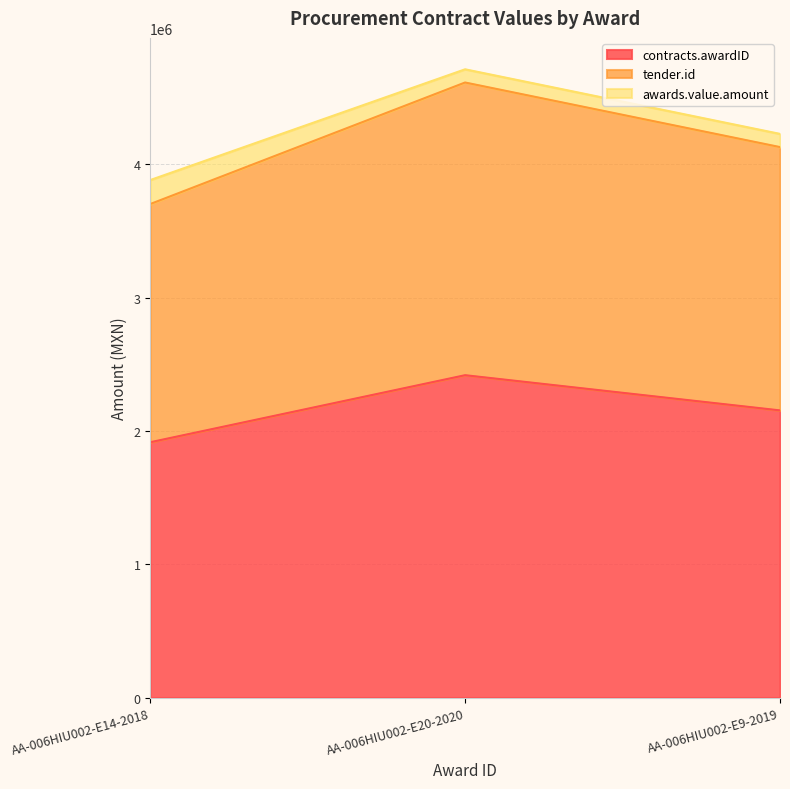

What is the difference between the highest and lowest values at AA-006HIU002-E20-2020?

2195735